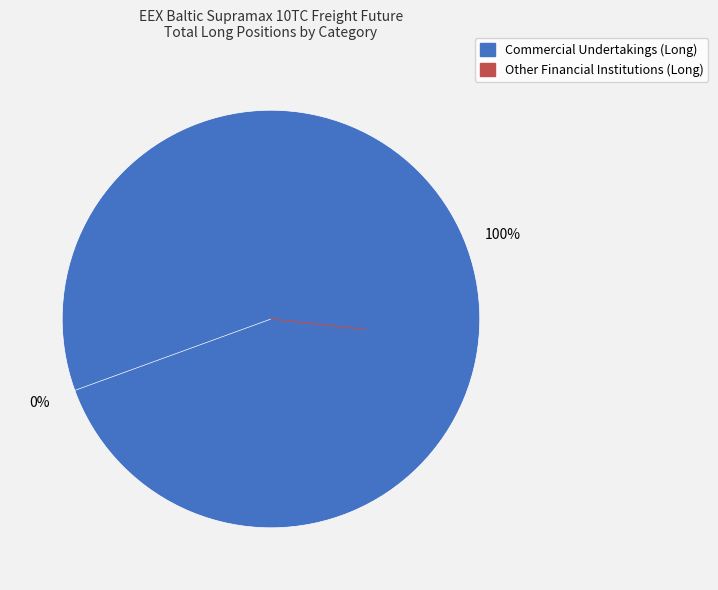

Is Commercial Undertakings (Long) the majority of the pie?

Yes